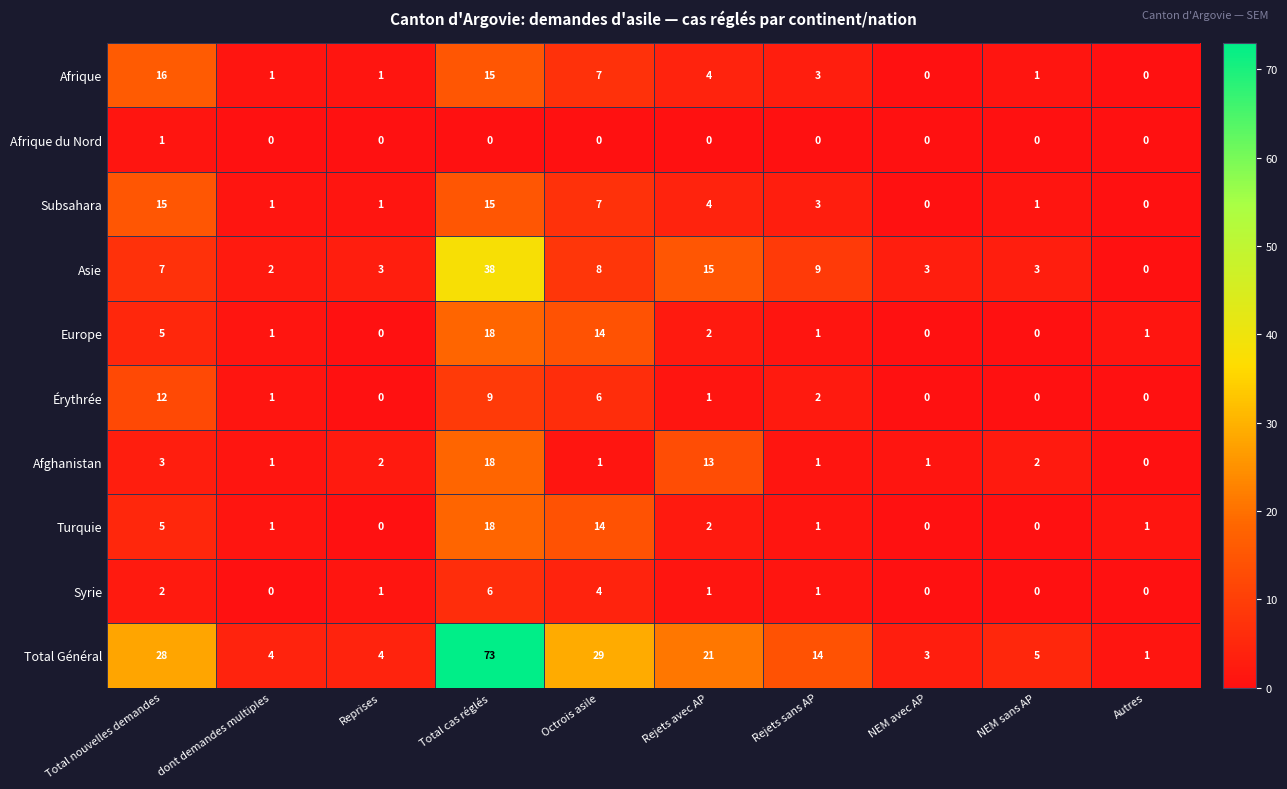

What is the spread (max minus min) of values at NEM avec AP?

3